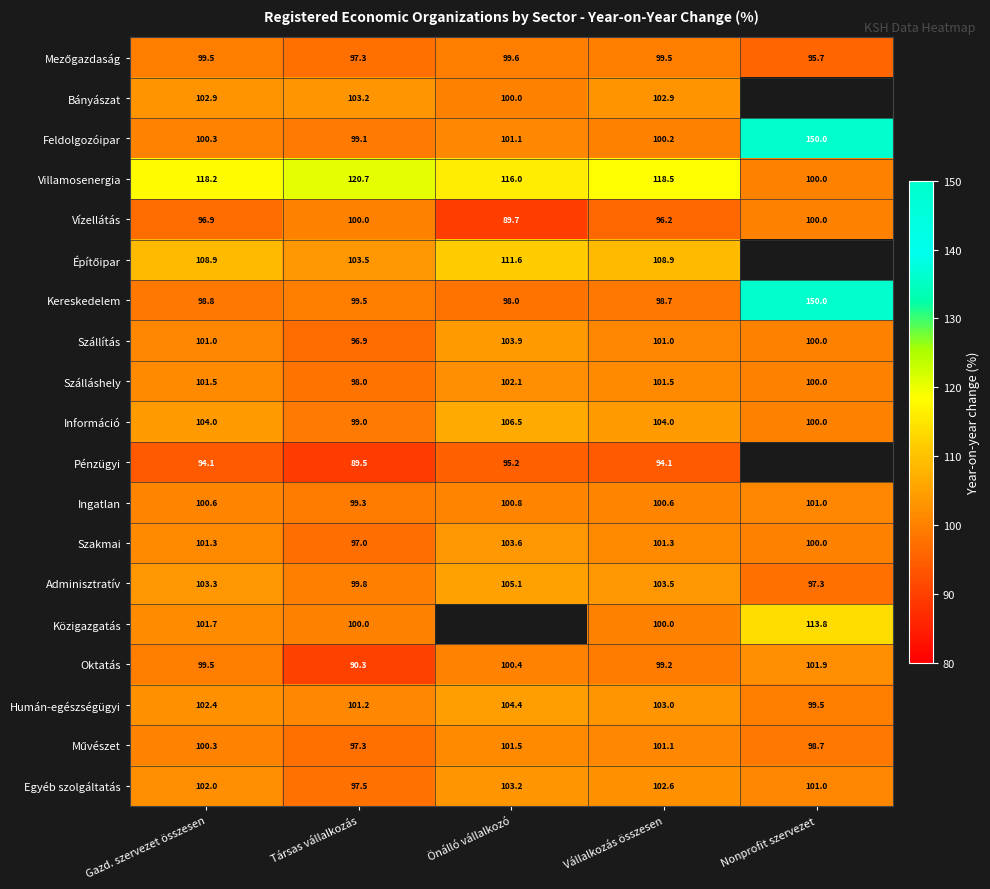

Count the number of data series in this chart.

19